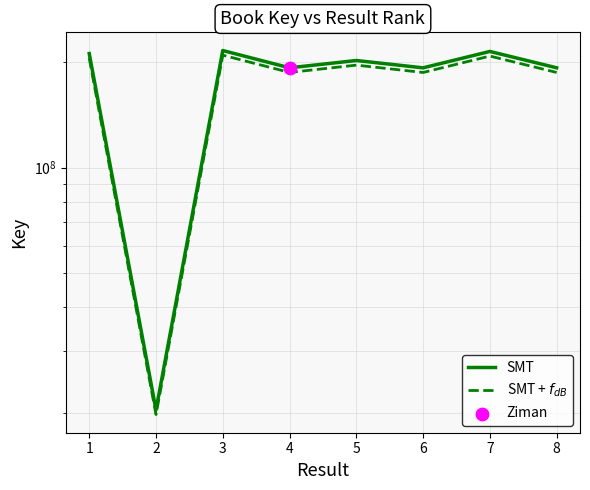

Which series contains the highest Y value?

SMT